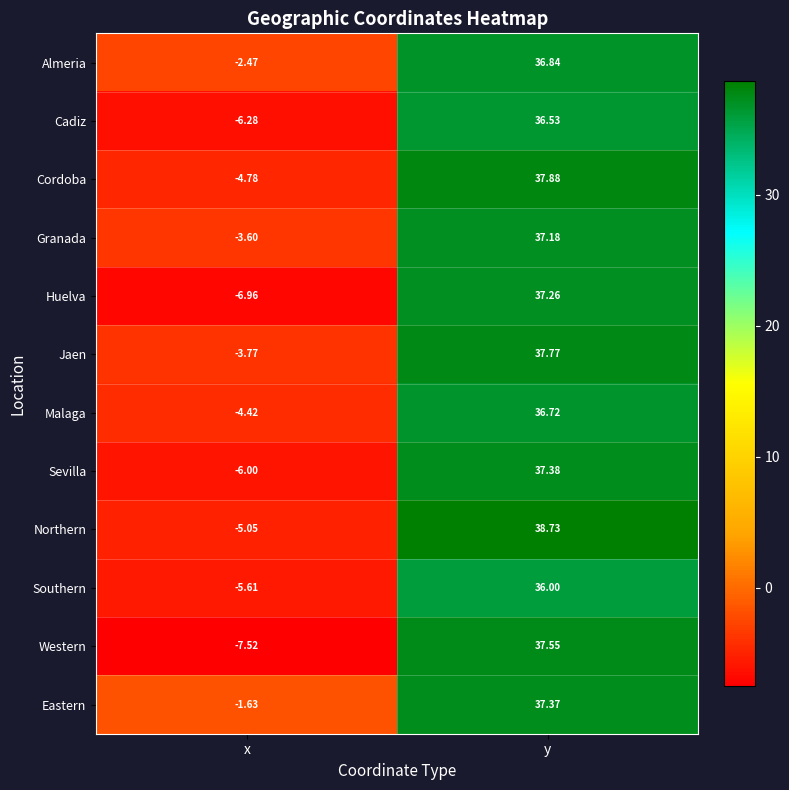

Which series has the widest spread of values?

Western